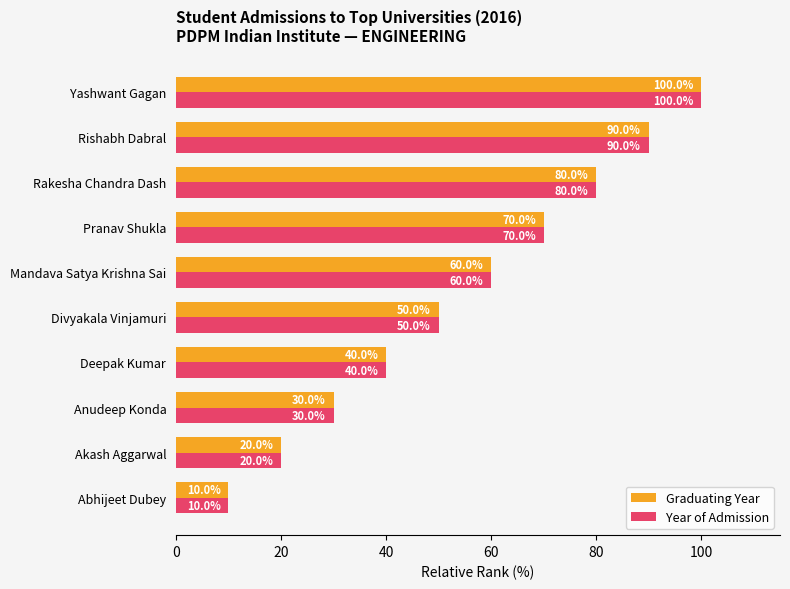

What are all the series names shown in the legend?

Graduating Year, Year of Admission